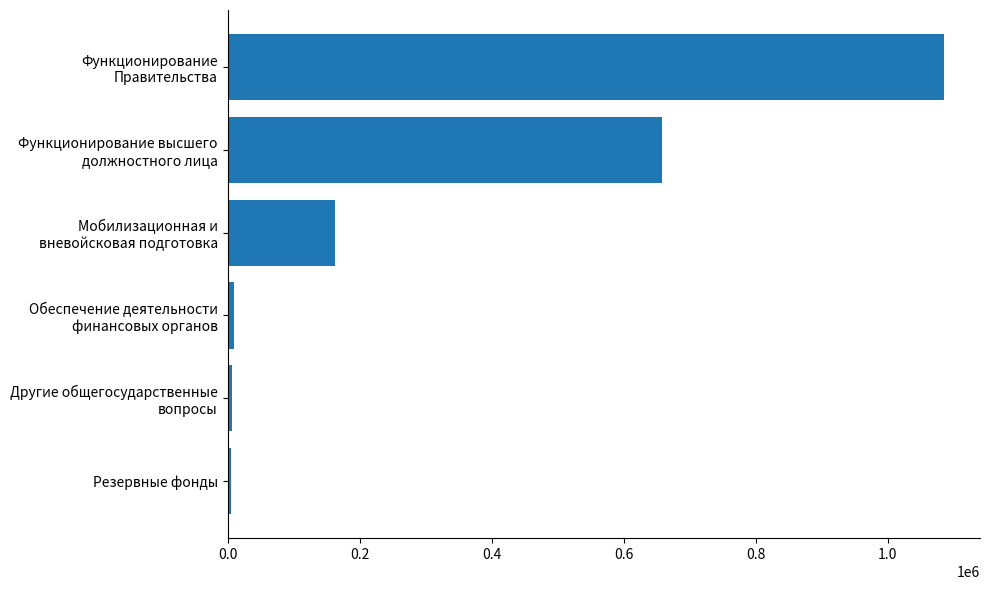

What is the greatest value displayed?

1085643